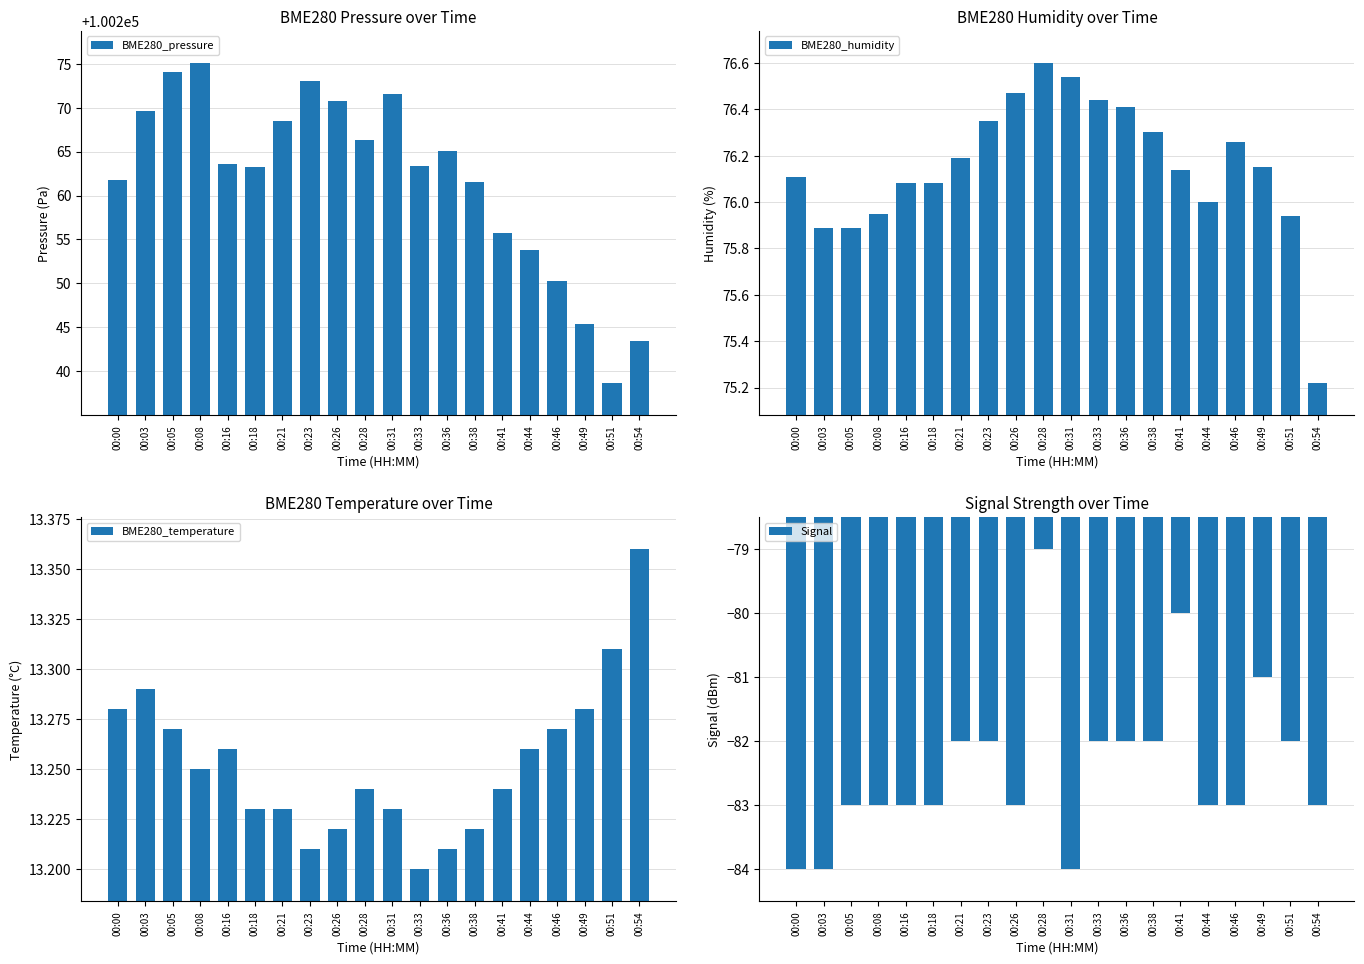

Which label corresponds to the largest value in the chart?

00:08